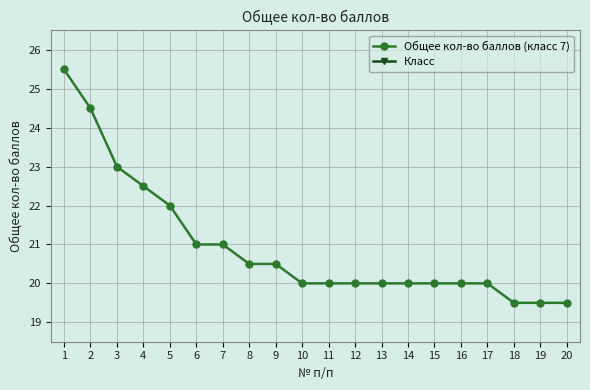

List the labels in order of Класс value, largest first.

1, 2, 3, 4, 5, 6, 7, 8, 9, 10, 11, 12, 13, 14, 15, 16, 17, 18, 19, 20